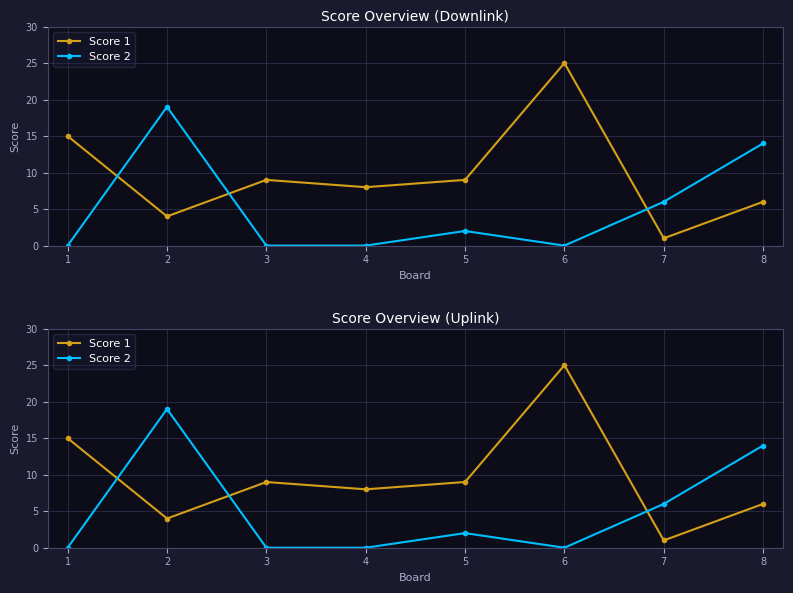

List the series in order of their overall mean, lowest first.

Score 2, Score 1